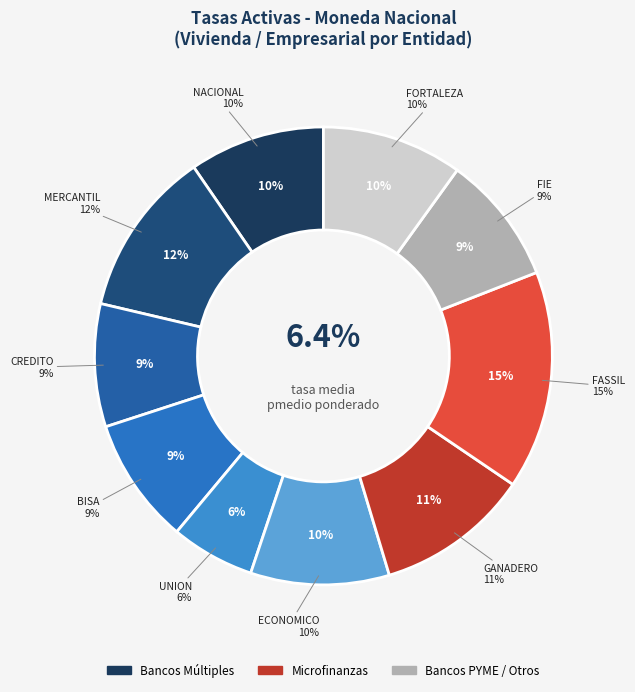

What portion of the pie excludes GANADERO?

89.1%